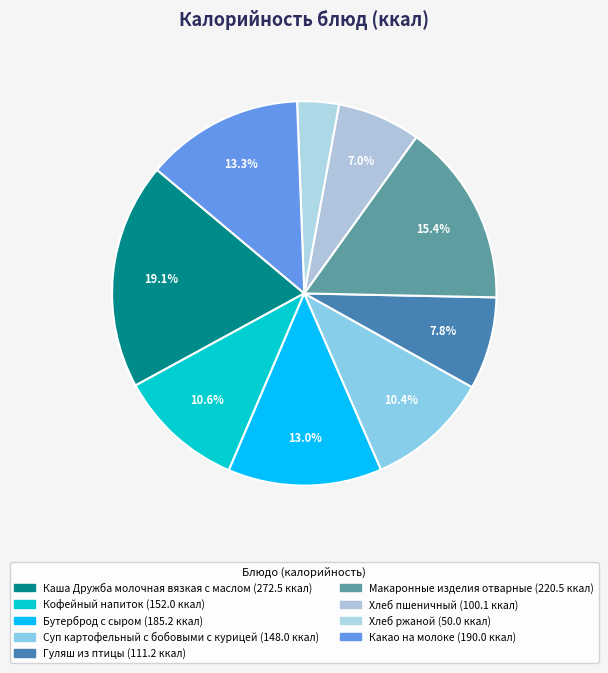

To the nearest percent, what is the combined percentage of Хлеб ржаной and Гуляш из птицы?

11%